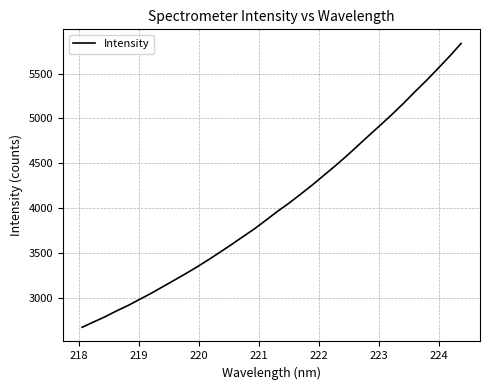

What is the difference between the maximum and minimum values?

3161.5